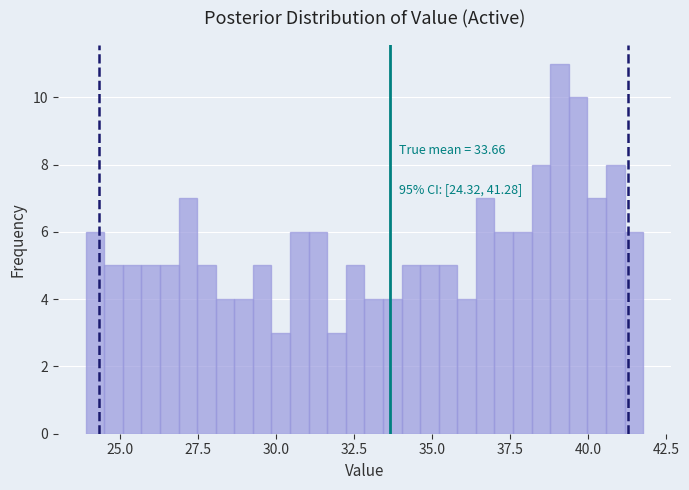

Read against the x-axis, roughly where is the centre of the tallest bar?

39.0